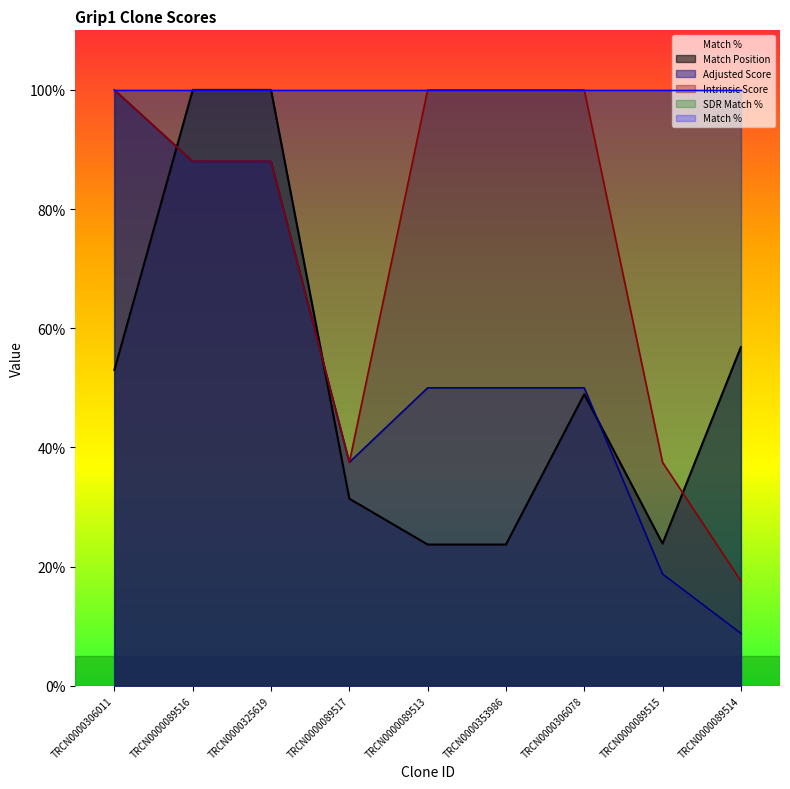

Where is the first local minimum for Adjusted Score?

TRCN0000089517